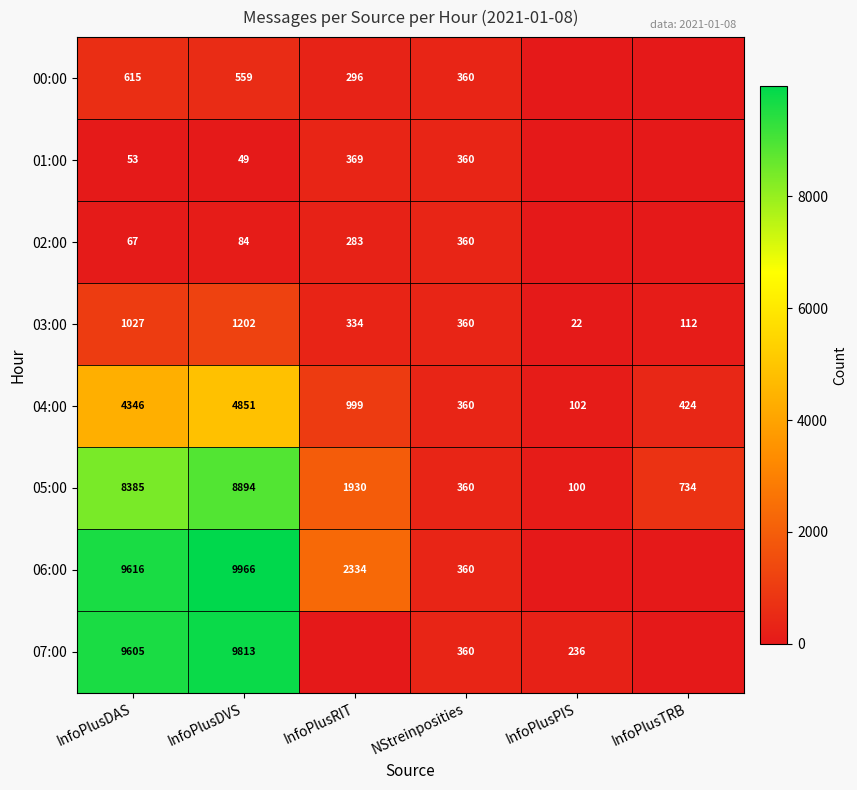

What is the difference between the 06:00 values at InfoPlusRIT and NStreinposities?

1974